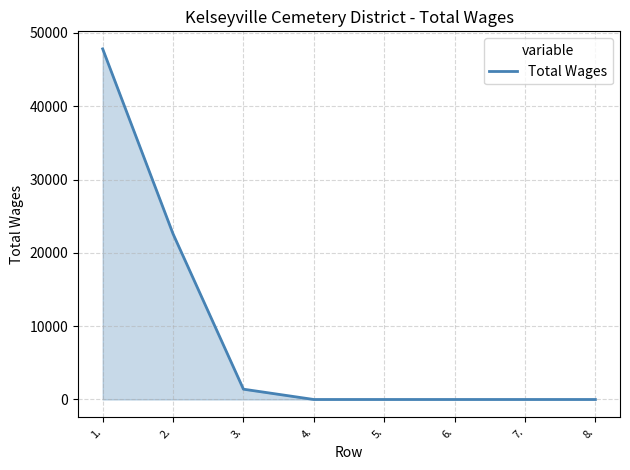

True or false: the data shows -27823 at 7..

False